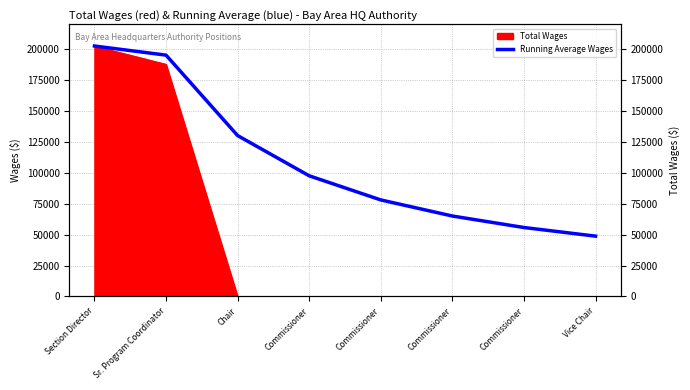

Which has a higher value, Commissioner or Commissioner?

Commissioner